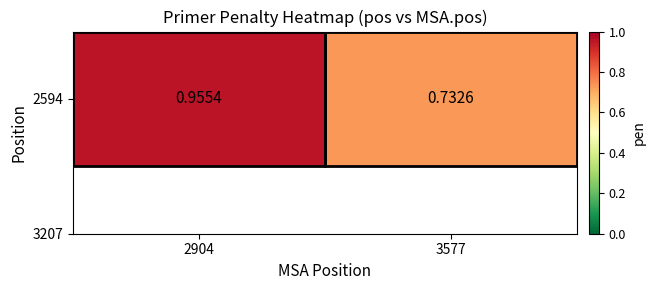

Reading left to right, transcribe all the data shown in this chart.

2904=1.0	3577=0.7